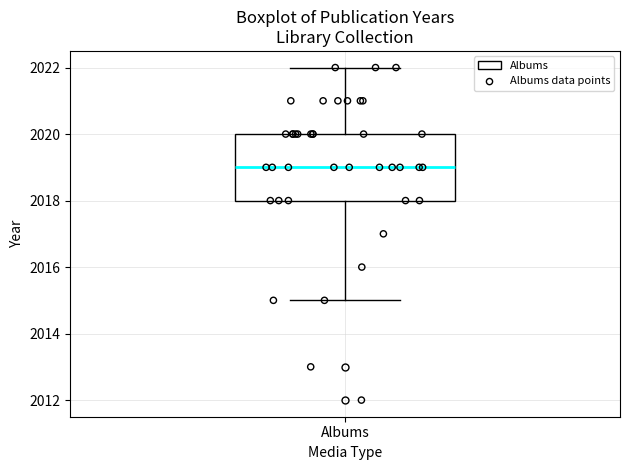

Transcribe this box plot: give where the median line is, the range the box spans, and where the two whiskers end, as read against the y-axis. The values are not printed on the chart, so give them approximately, as read against the axis.

median 2019, box 2018 to 2020, whiskers 2015 to 2022